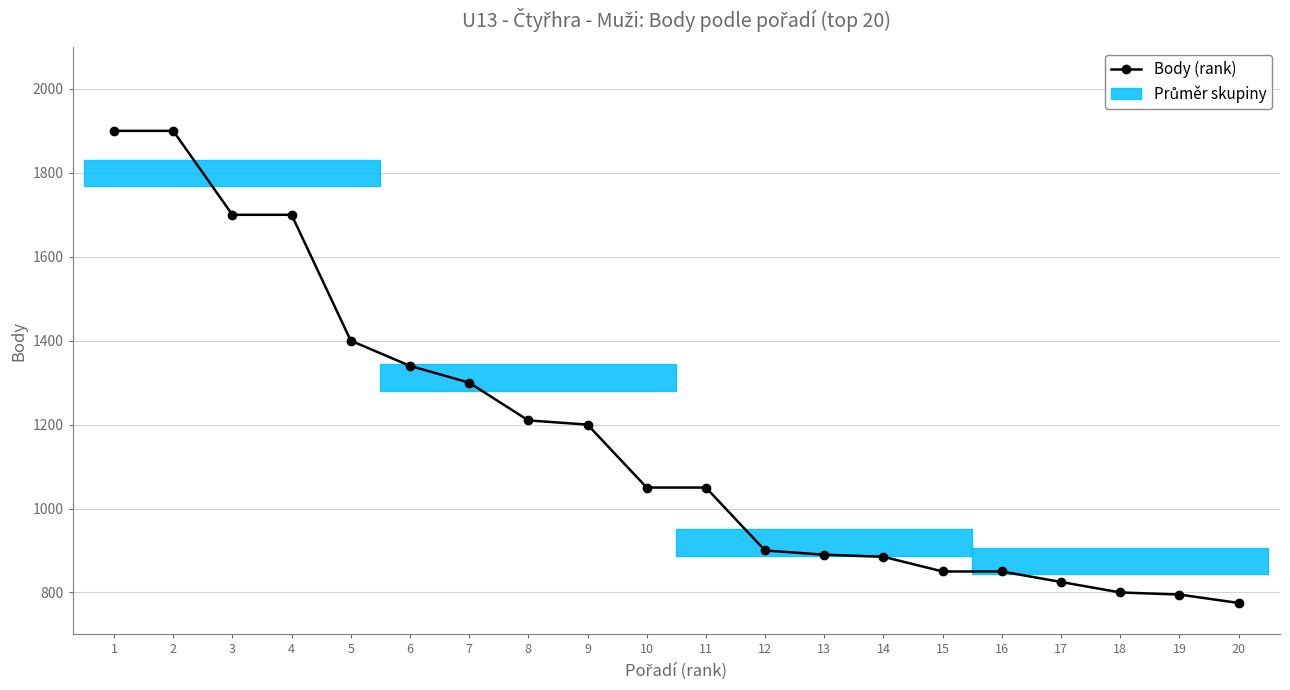

At which category does the chart reach its minimum across all series?

20